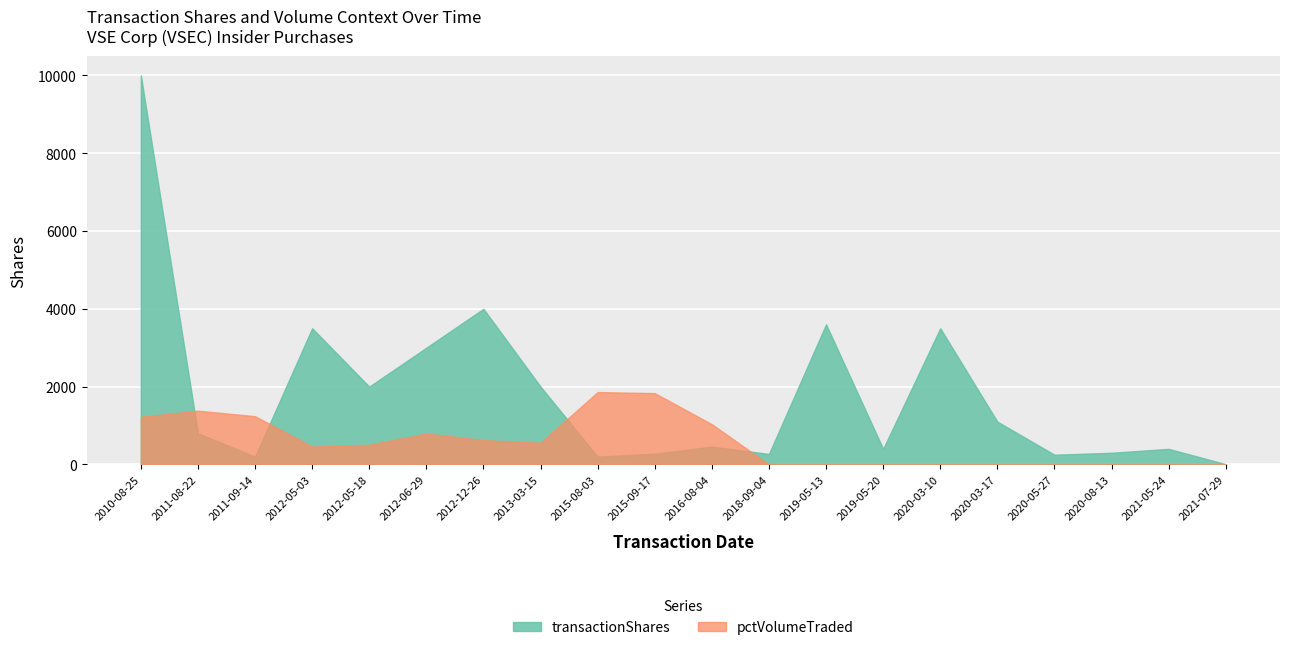

How many positive values does the pctVolumeTraded series have?

11